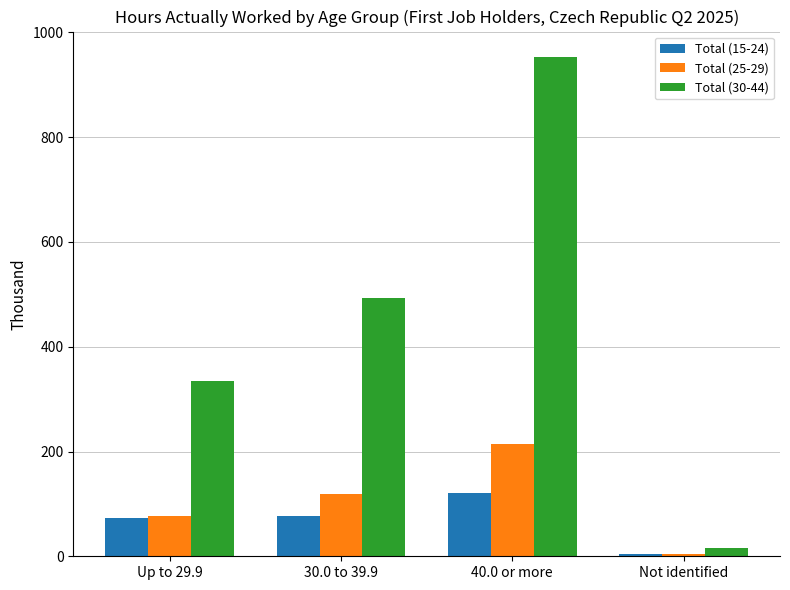

What is the difference between the highest and lowest values at 30.0 to 39.9?

416.0